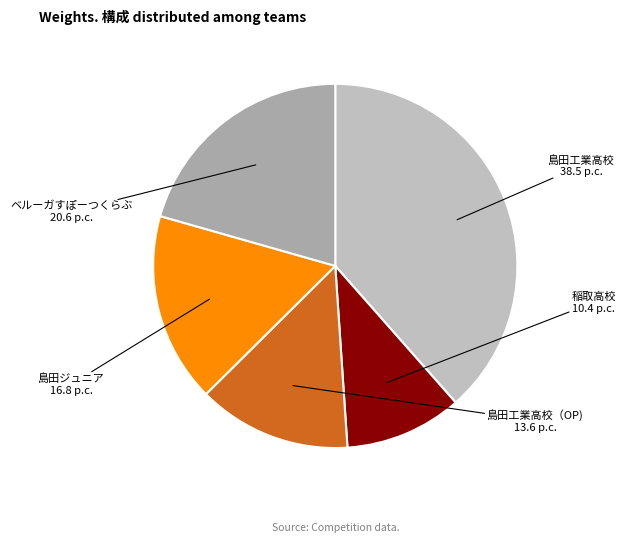

Rank the categories by value from highest to lowest.

島田工業高校, ベルーガすぽーつくらぶ, 島田ジュニア, 島田工業高校（OP), 稲取高校